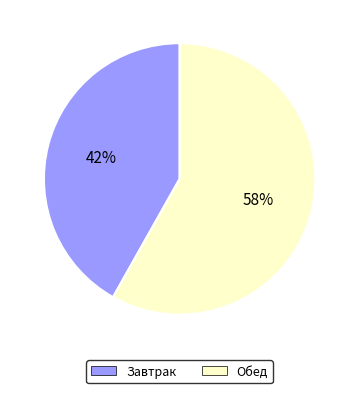

Count the number of slices in the pie.

2